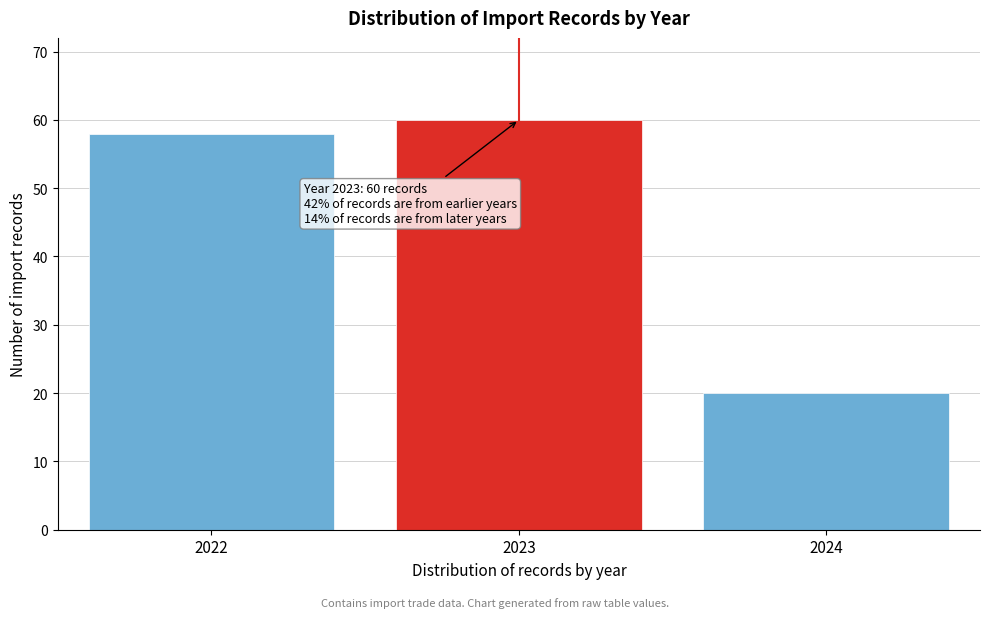

Reading left to right, transcribe all the data shown in this chart.

2022=58	2023=60	2024=20